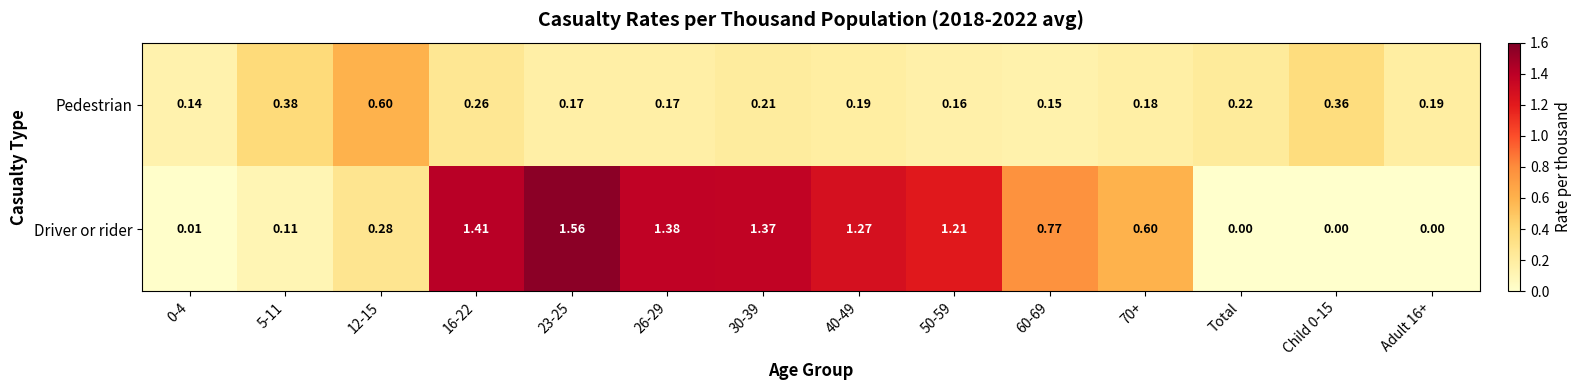

How many data points does each series have?

14